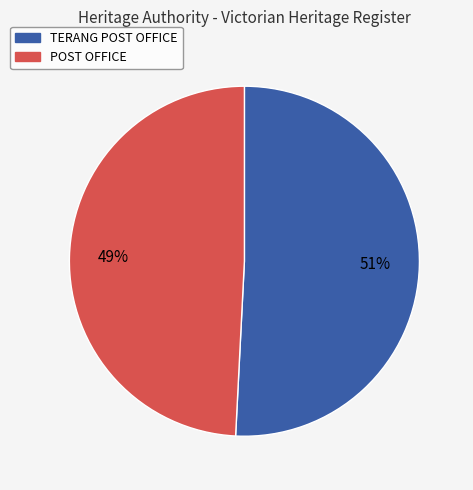

The TERANG POST OFFICE slice represents 36% of the pie. True or false?

False